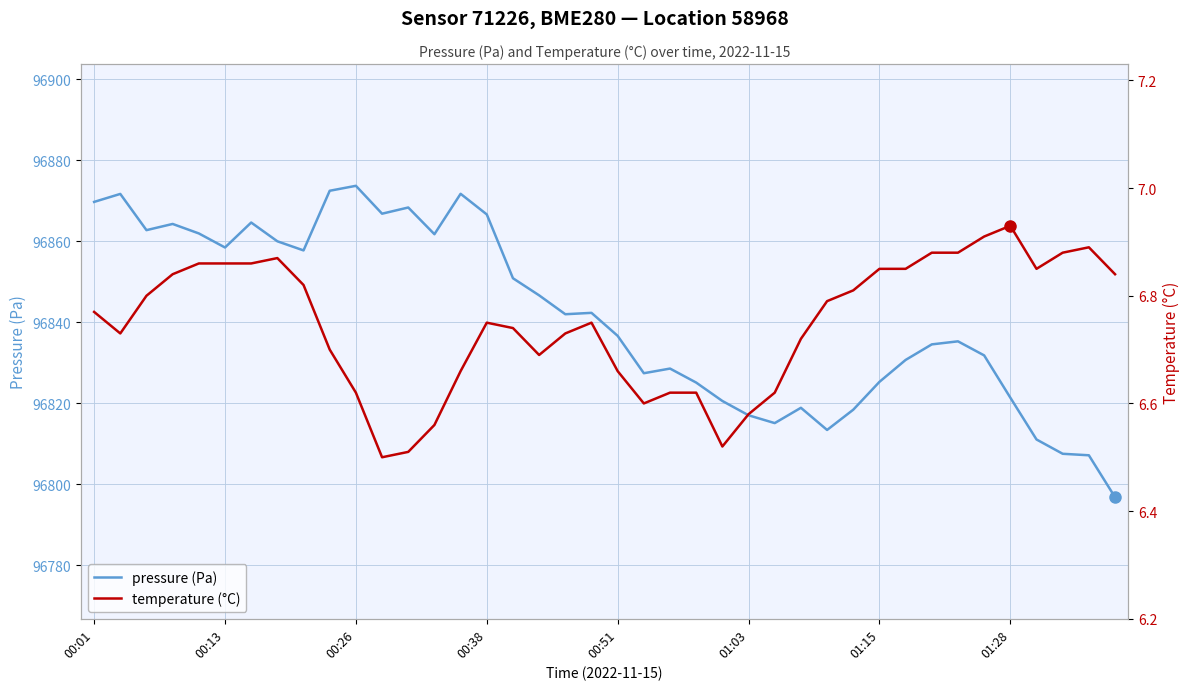

What value does the temperature (°C) series have at 14?

6.7